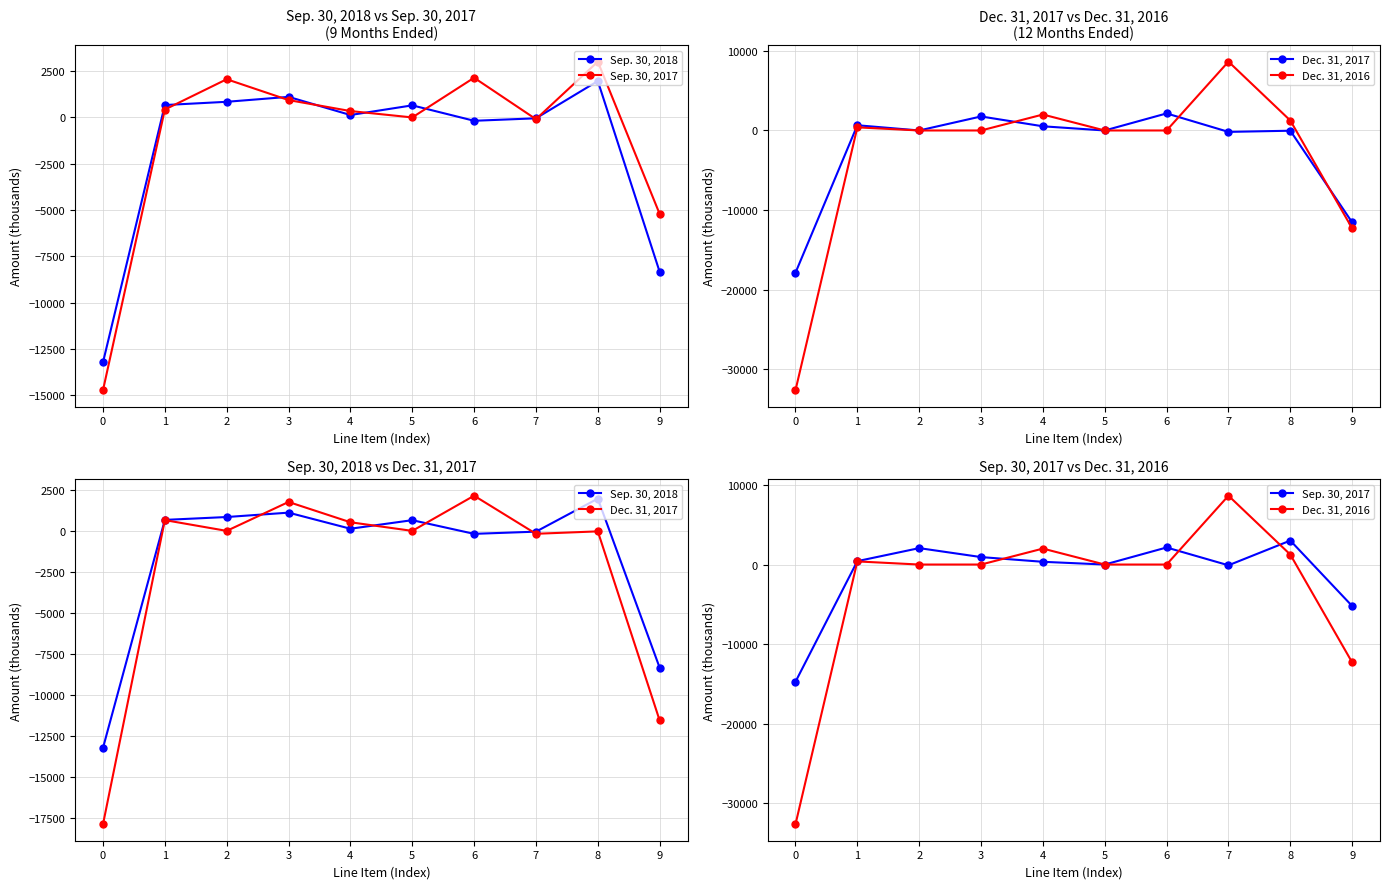

Between which two adjacent categories do Sep. 30, 2017 and Dec. 31, 2016 first intersect?

3 and 4